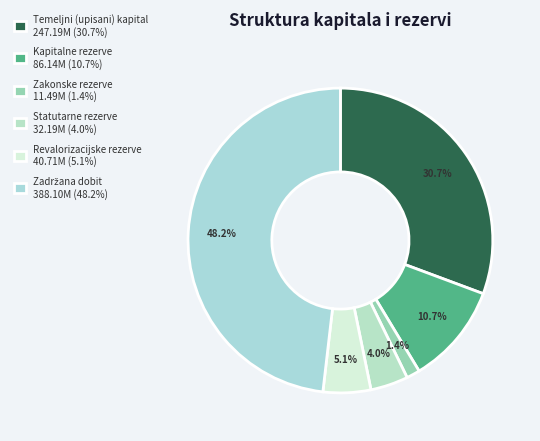

What percentage do Zakonske rezerve and Zadržana dobit together represent?

49.6%